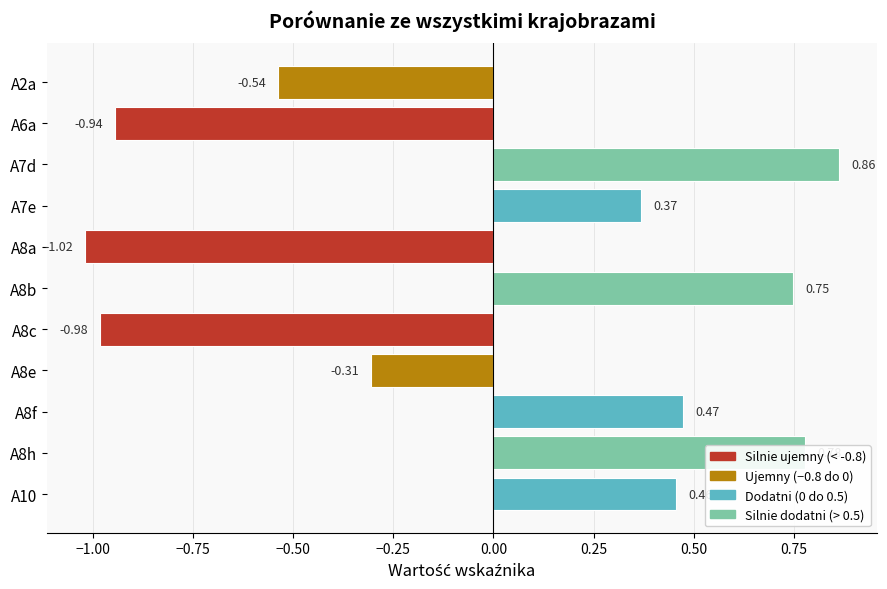

Between A7e and A6a, which is larger?

A7e